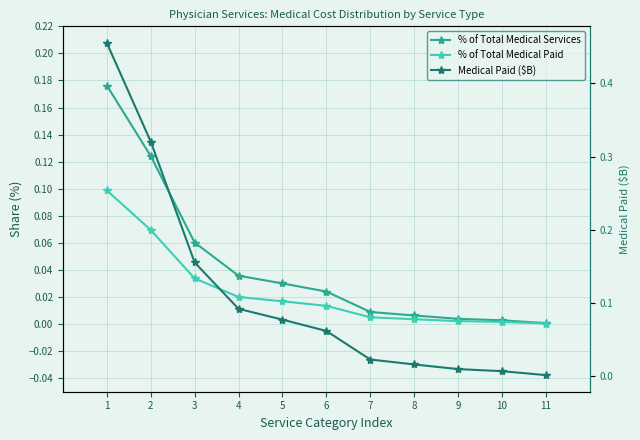

Reading right to left, transcribe all the data shown in this chart.

% of Total Medical Services: 11=0.0	10=0.0	9=0.0	8=0.0	7=0.0	6=0.0	5=0.0	4=0.0	3=0.1	2=0.1	1=0.2
% of Total Medical Paid: 11=0.0	10=0.0	9=0.0	8=0.0	7=0.0	6=0.0	5=0.0	4=0.0	3=0.0	2=0.1	1=0.1
Medical Paid ($B): 11=0.0	10=0.0	9=0.0	8=0.0	7=0.0	6=0.1	5=0.1	4=0.1	3=0.2	2=0.3	1=0.5